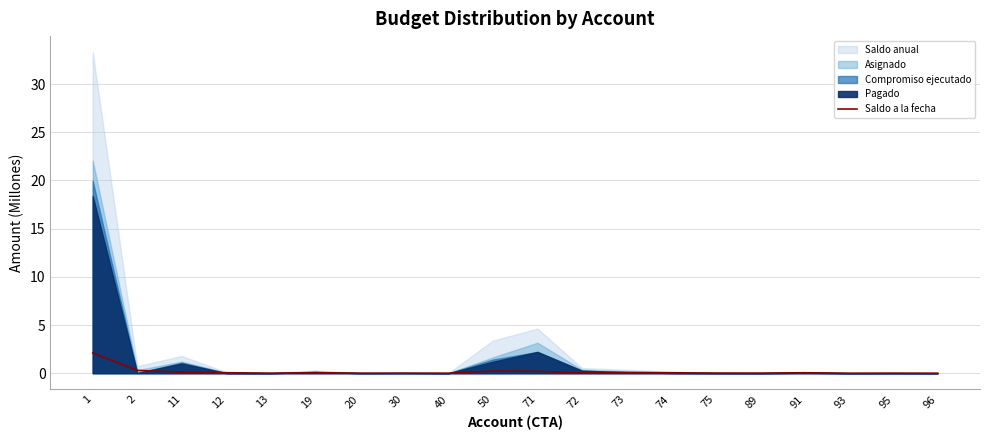

What is the highest value of the Saldo a la fecha series?

2.1